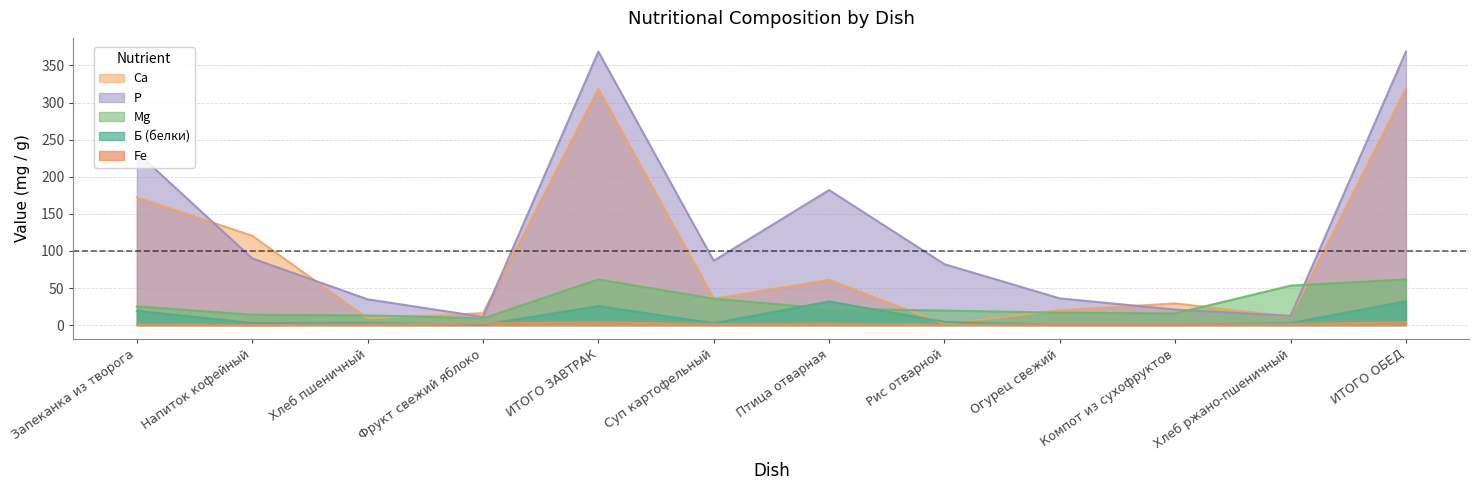

Is it true that Fe equals 3.8 at ИТОГО ЗАВТРАК?

True